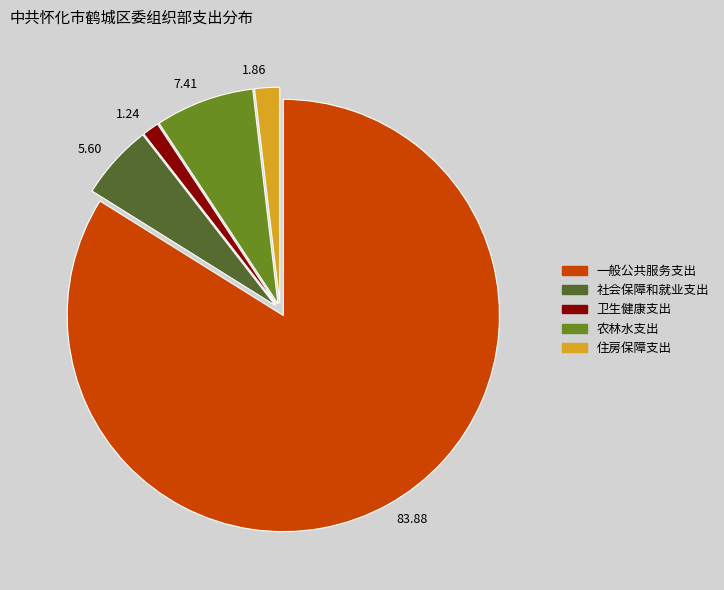

Which category accounts for the majority?

83.88